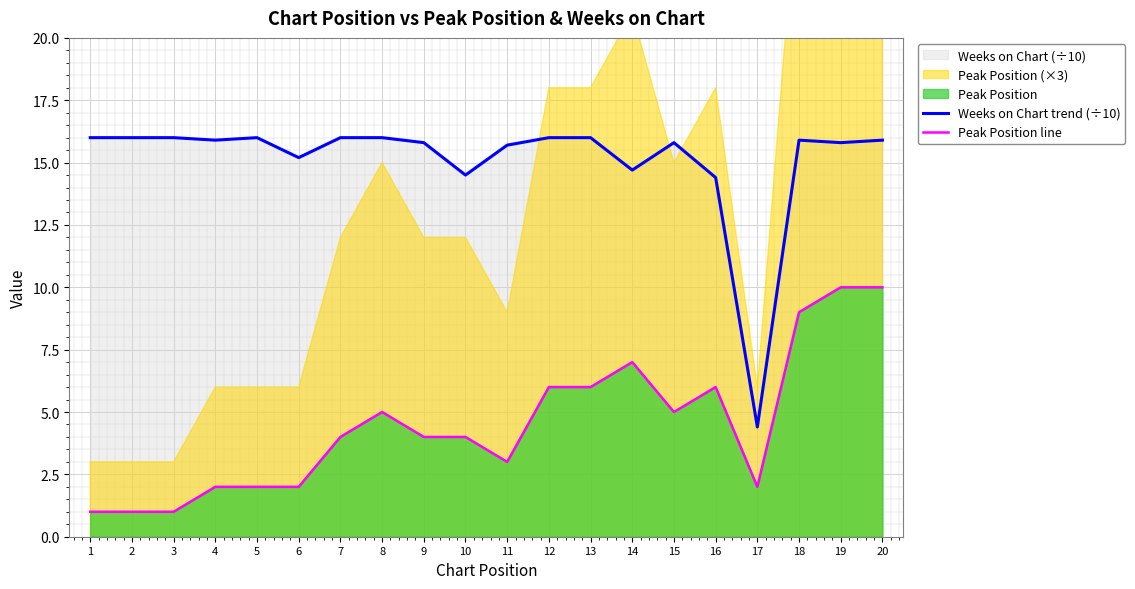

What is the minimum value shown in the chart?

1.0